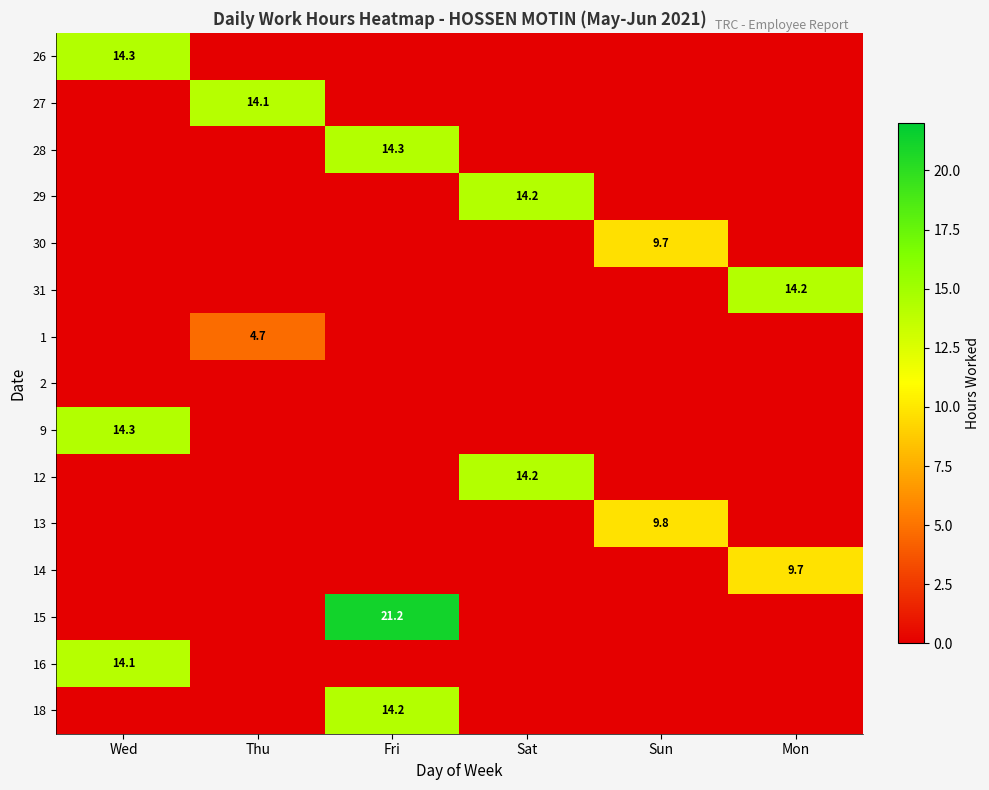

True or false: 9 has a value of 18.8 at Wed.

False